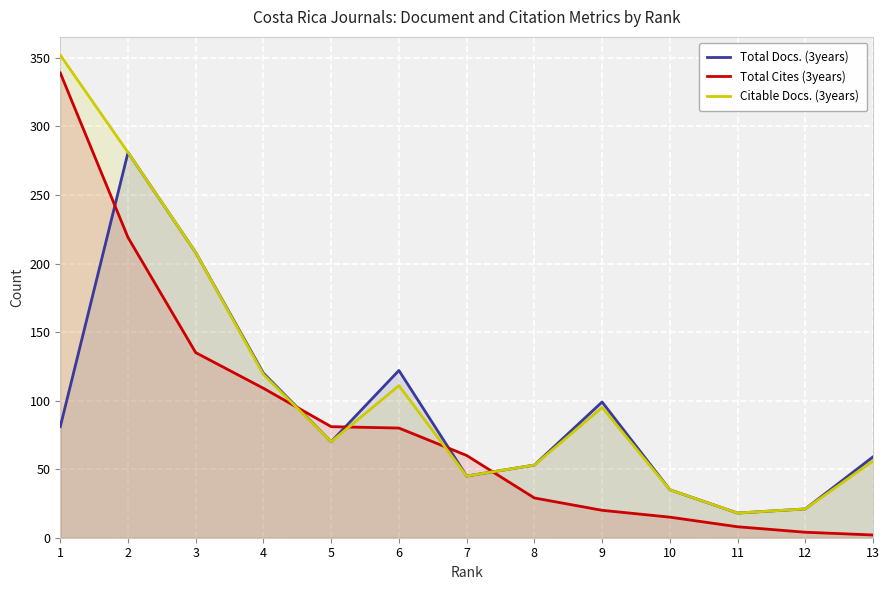

True or false: Total Cites (3years) has a value of 27 at 5.

False